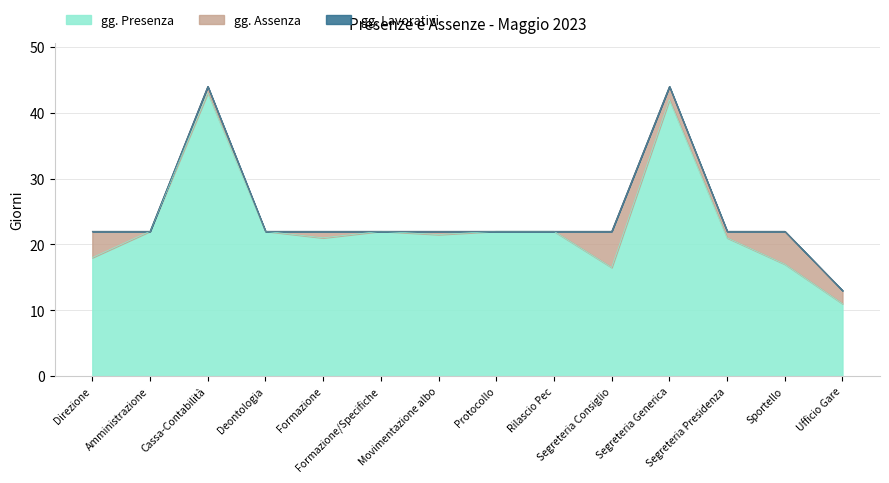

What is the lowest value of the gg. Presenza series?

11.0